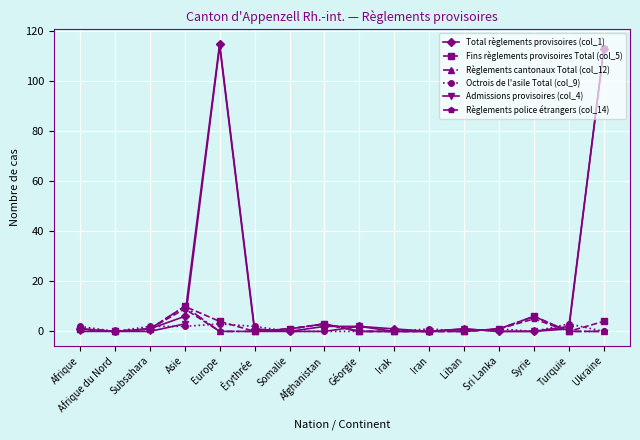

What is the difference between the Total règlements provisoires (col_1) values at Syrie and Turquie?

2